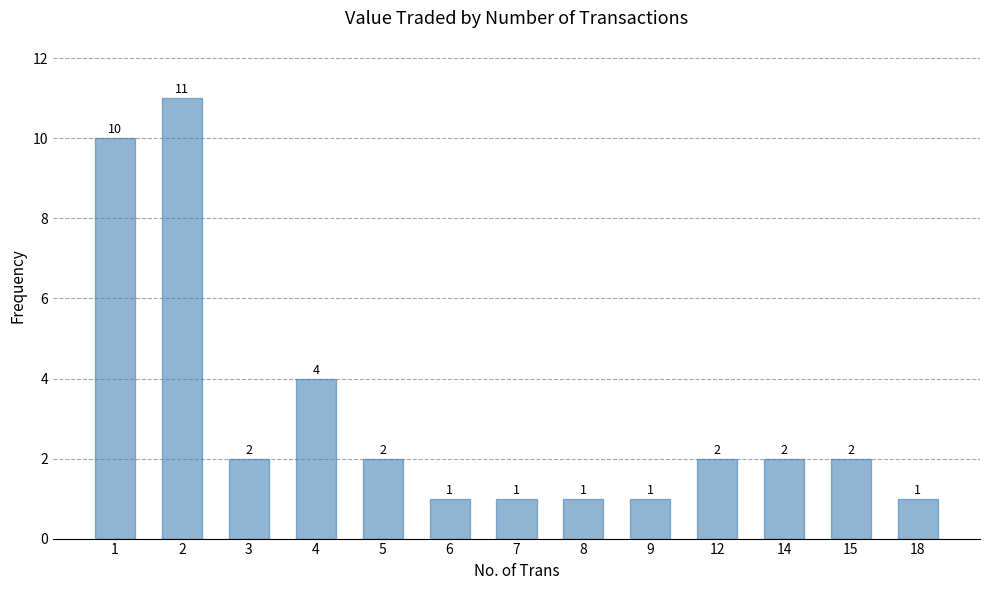

What is the difference between the maximum and second lowest values?

10